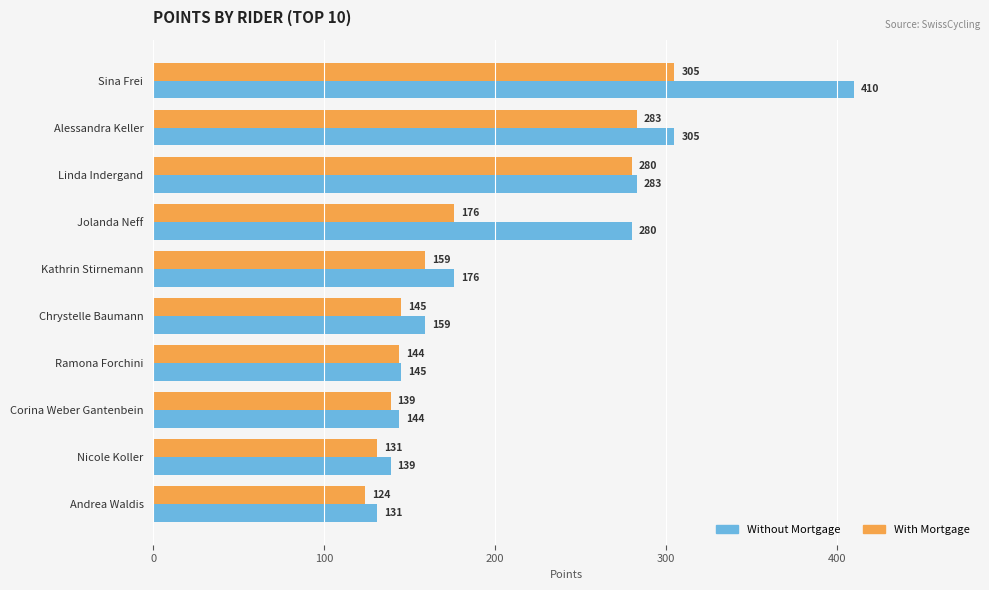

Is it true that Without Mortgage equals 131 at Andrea Waldis?

True